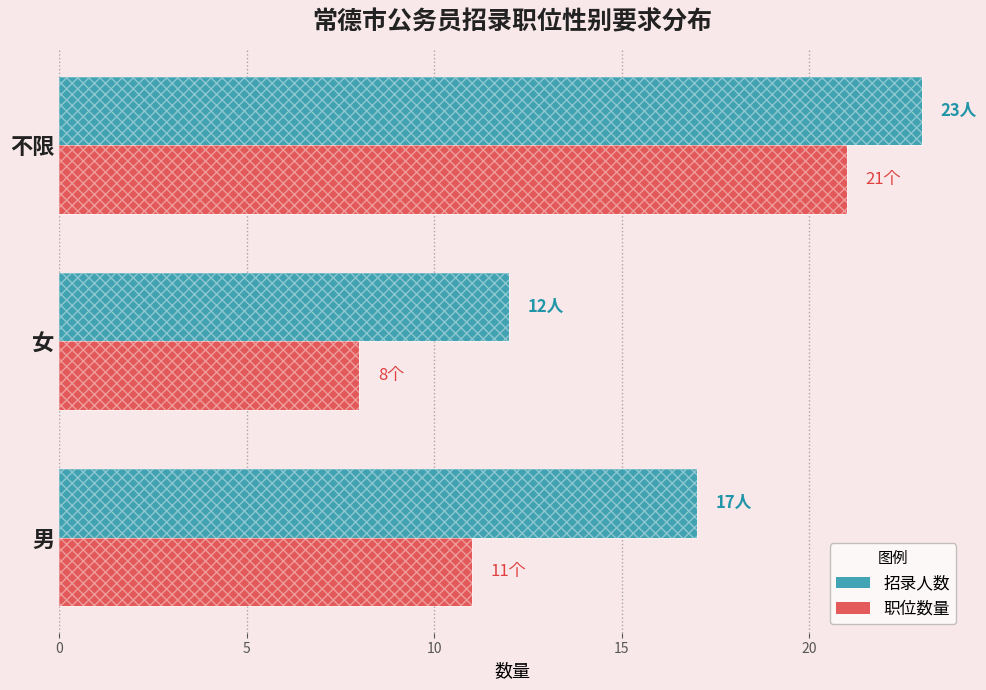

Does the chart contain any negative values?

No